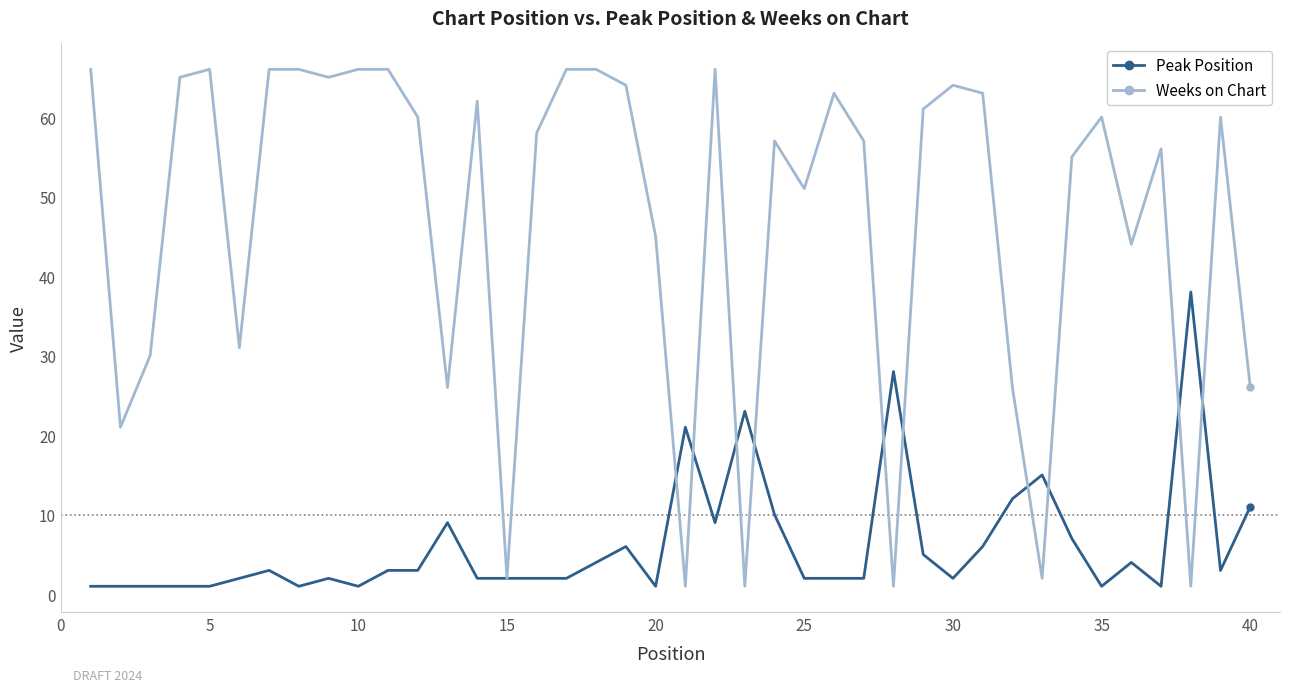

Reading left to right, what are all the values shown in this chart?

Peak Position: 1	1	1	1	1	2	3	1	2	1	3	3	9	2	2	2	2	4	6	1	21	9	23	10	2	2	2	28	5	2	6	12	15	7	1	4	1	38	3	11
Weeks on Chart: 66	21	30	65	66	31	66	66	65	66	66	60	26	62	2	58	66	66	64	45	1	66	1	57	51	63	57	1	61	64	63	26	2	55	60	44	56	1	60	26